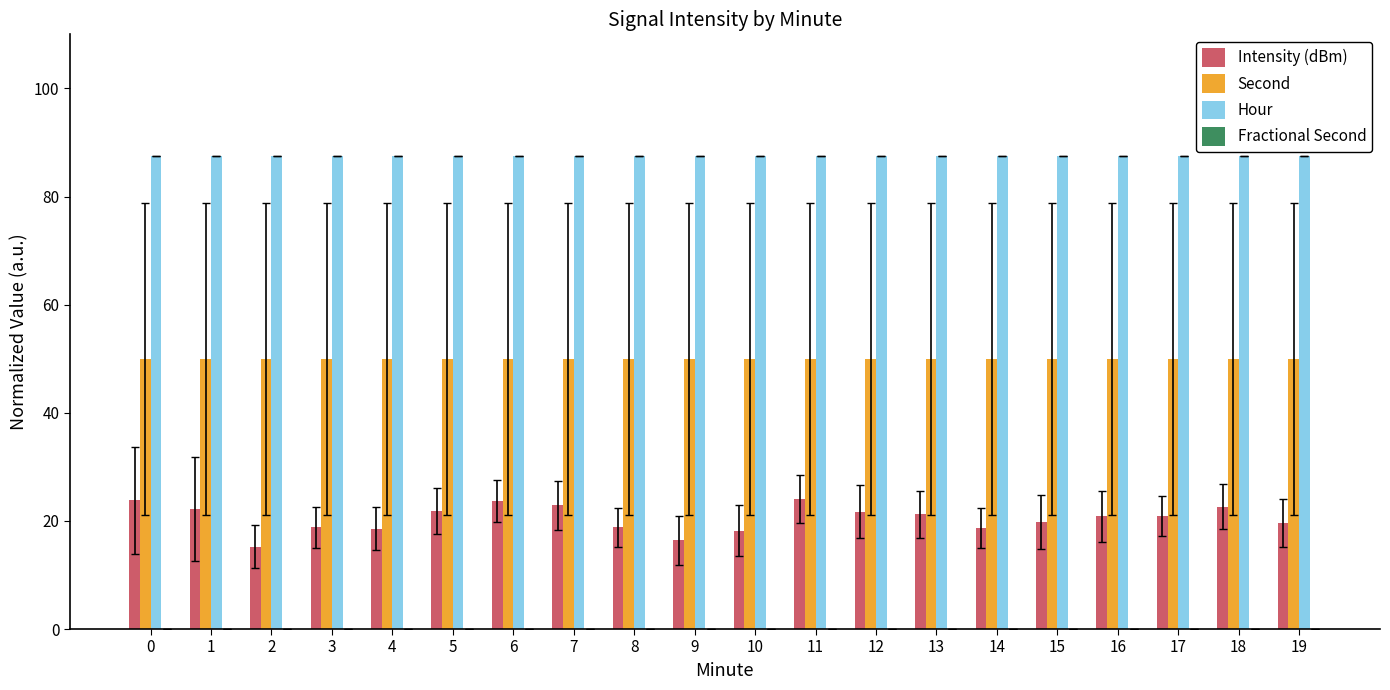

Which series has the largest total across all categories?

Hour